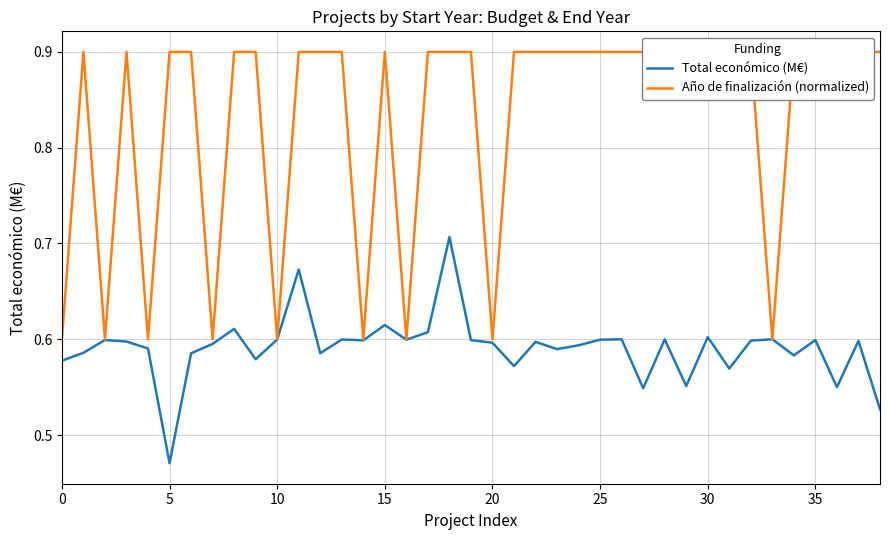

What is the lowest value of the Total económico (M€) series?

0.5